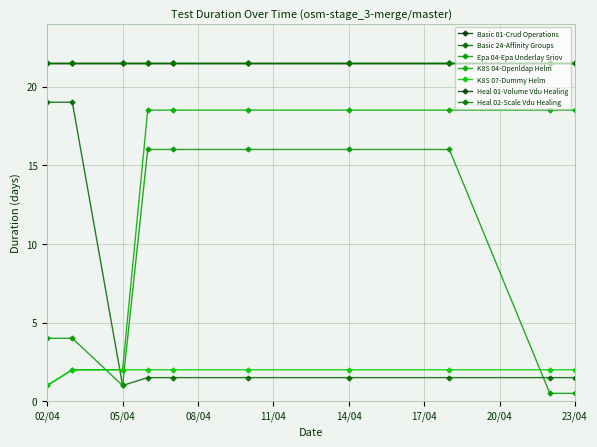

How many intersections are there between Basic 24-Affinity Groups and K8S 07-Dummy Helm?

1